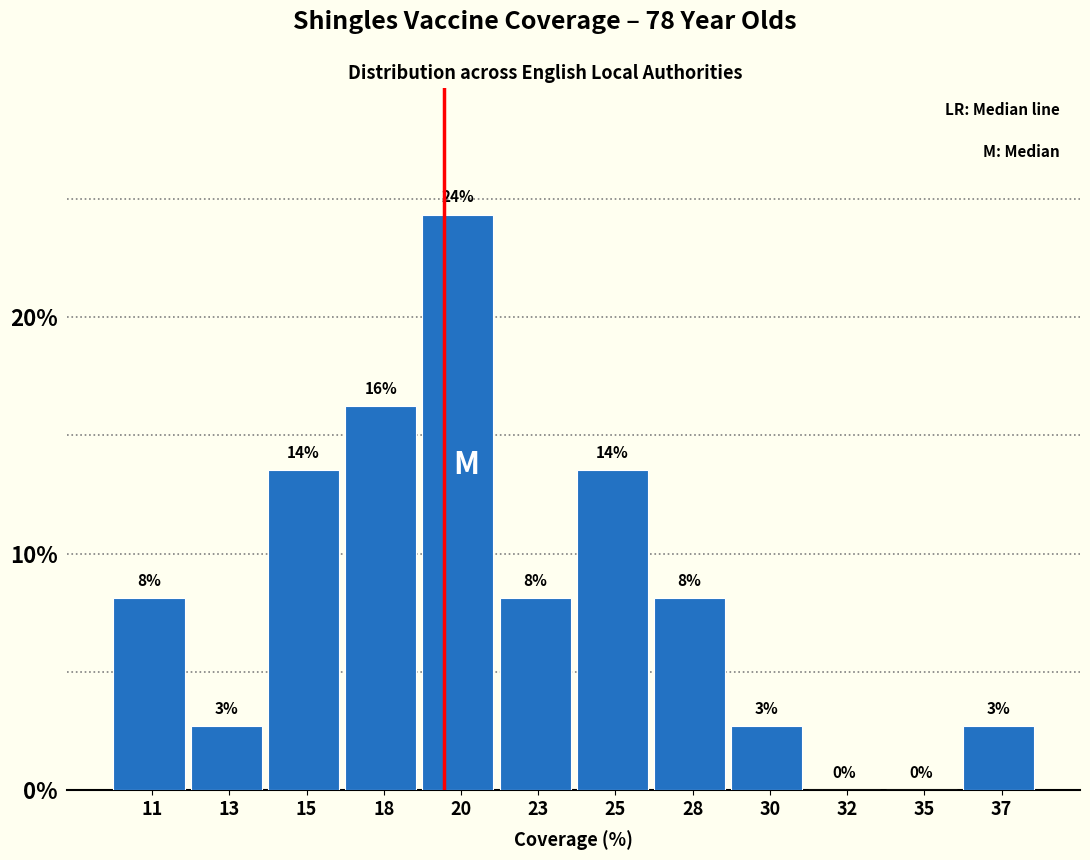

Are the bars horizontal?

No